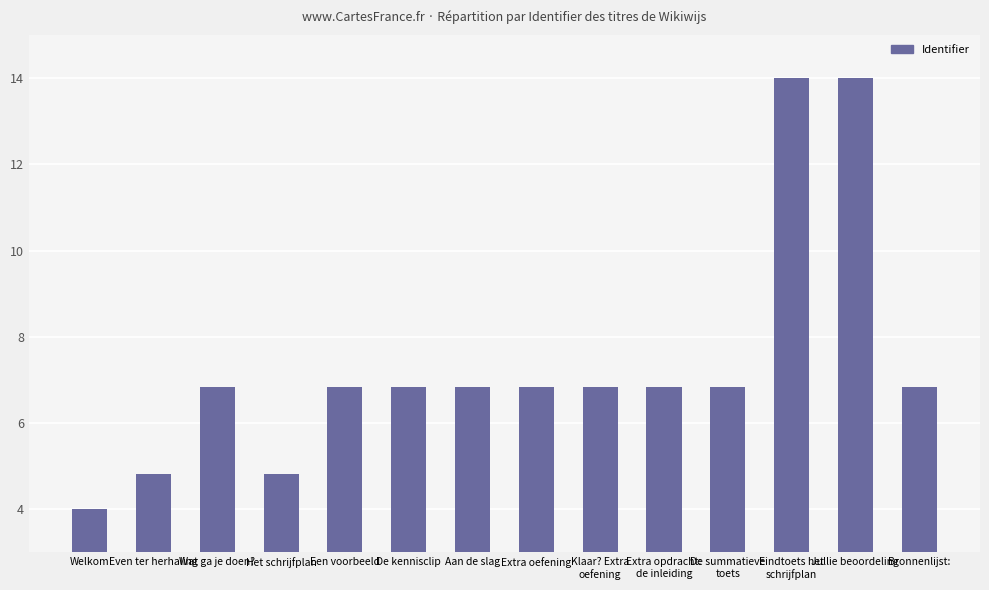

Reading left to right, transcribe all the data shown in this chart.

4.0	4.8	6.8	4.8	6.8	6.8	6.8	6.8	6.8	6.8	6.8	14.0	14.0	6.8